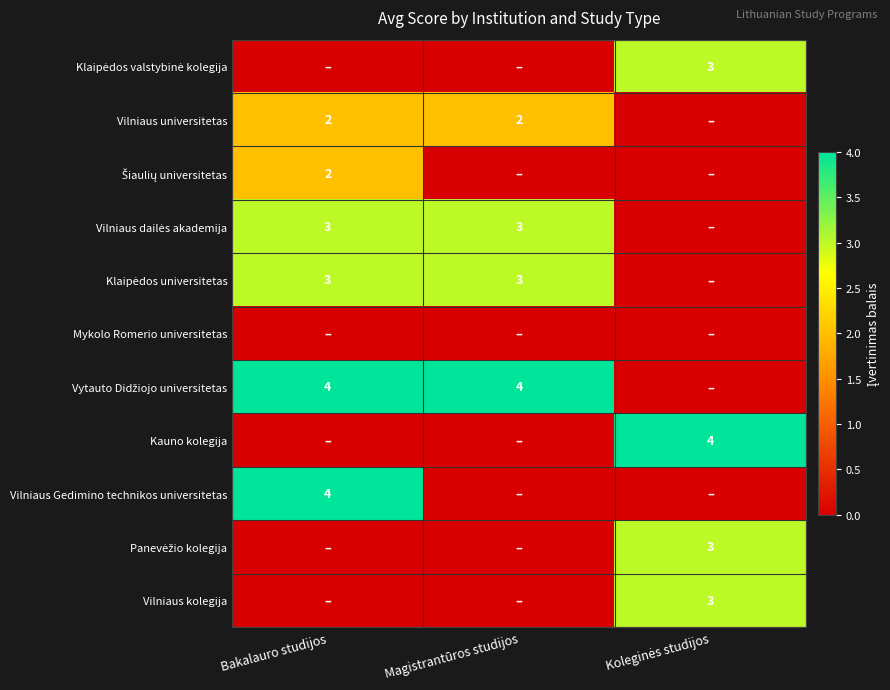

Is the value of Panevėžio kolegija at Magistrantūros studijos greater than the value of Klaipėdos universitetas at Magistrantūros studijos?

No